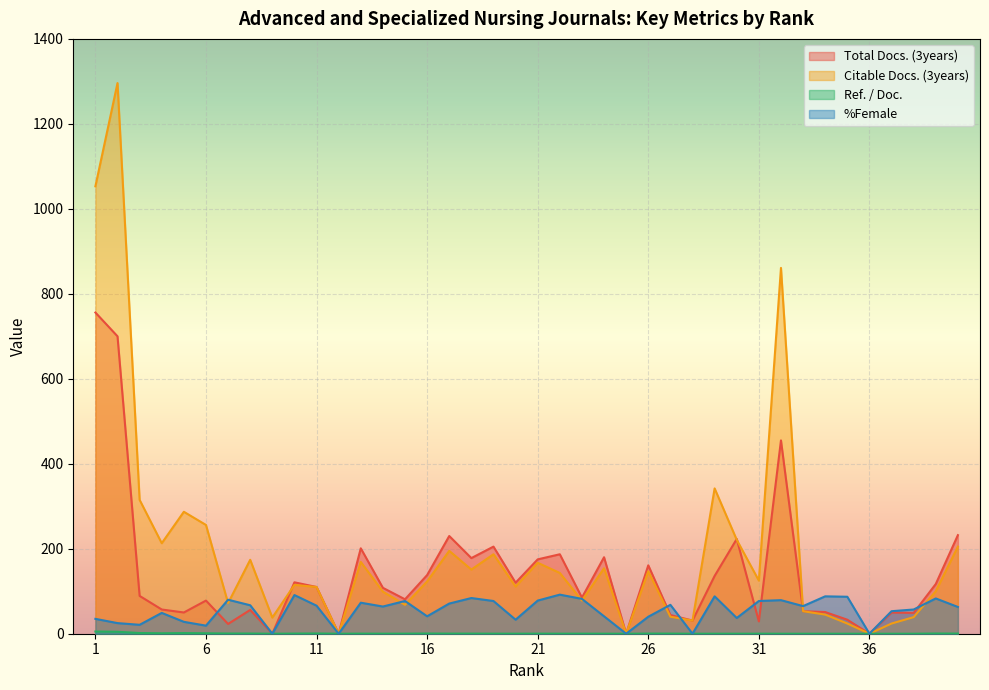

After their last crossing, which series has the higher values: Total Docs. (3years) or %Female?

Total Docs. (3years)